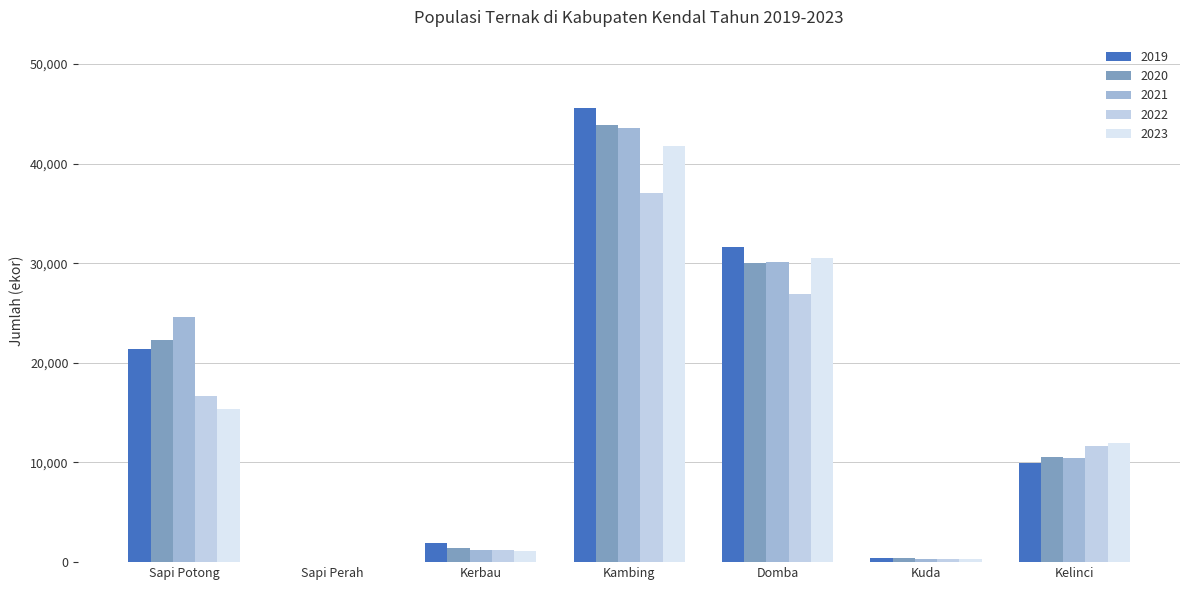

At which label is 2020 closest to 21931?

Sapi Potong